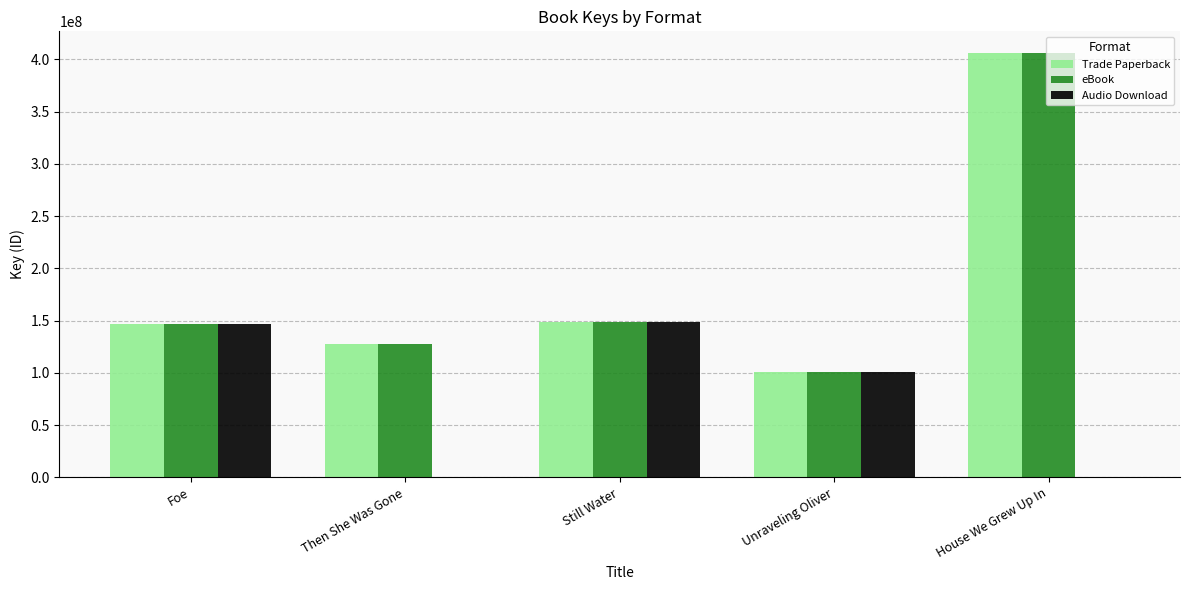

What is the maximum value for eBook?

406533068